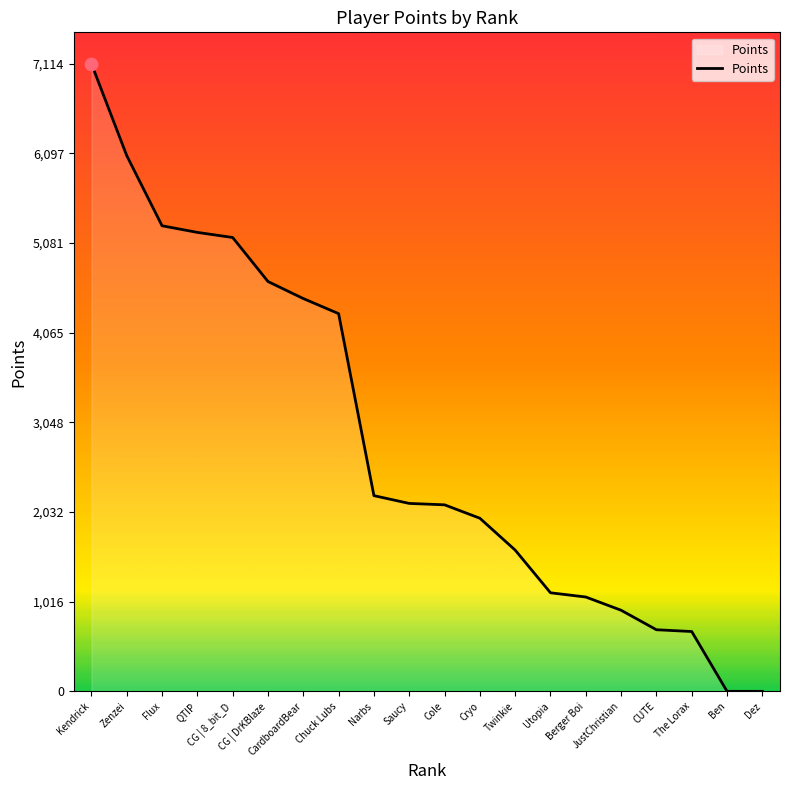

Approximately how many times larger is the value at CG | 8_bit_D compared to Cole?

2.4